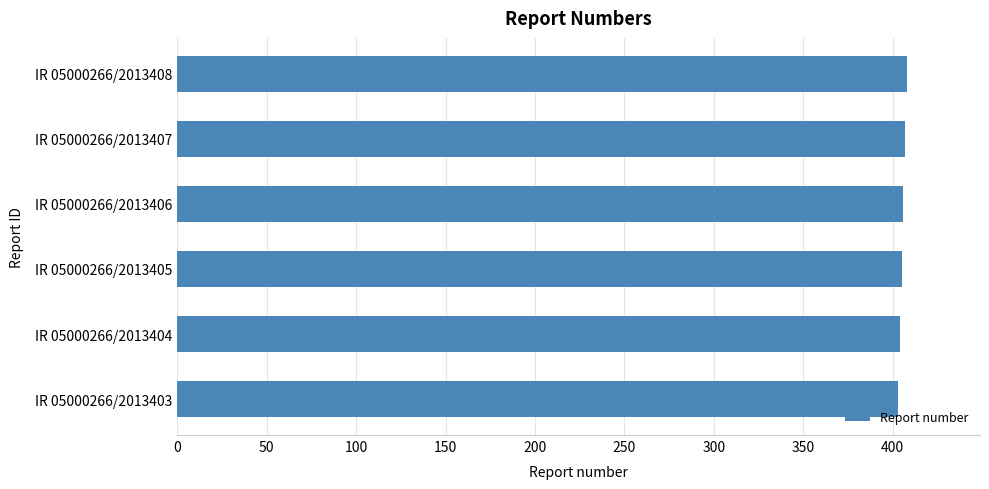

Is it true that the value at IR 05000266/2013406 is 406?

True